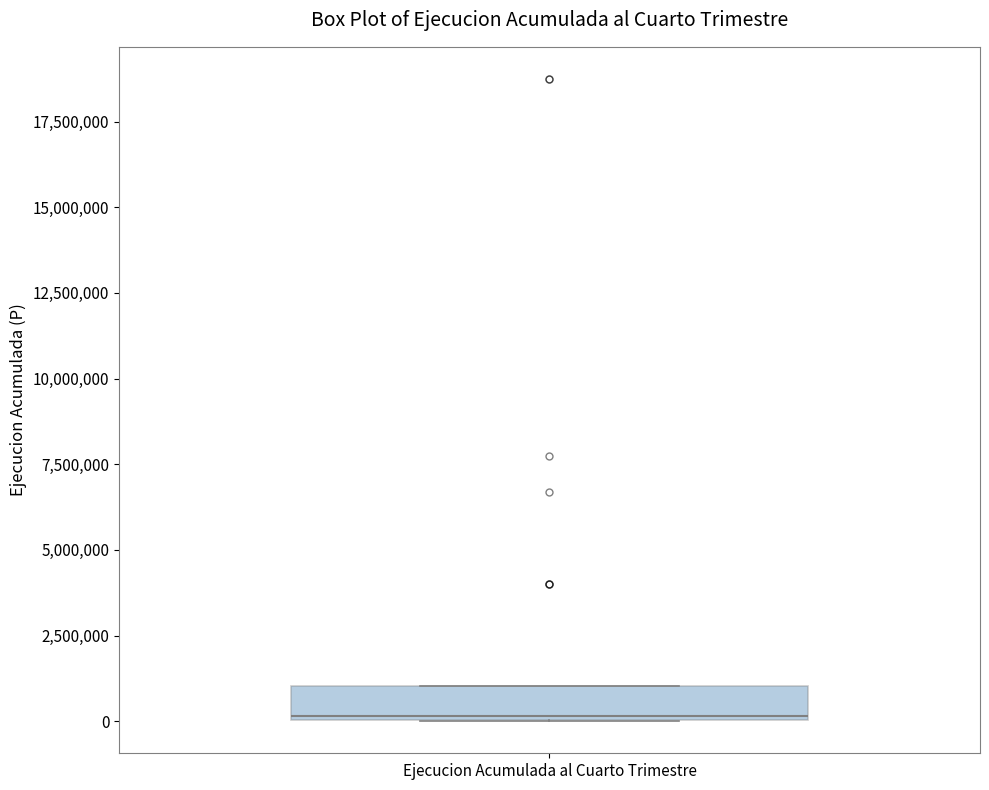

Where is the lower edge of the box for Ejecucion Acumulada al Cuarto Trimestre on the y-axis? The values are not printed on the chart, so give them approximately, as read against the axis.

0